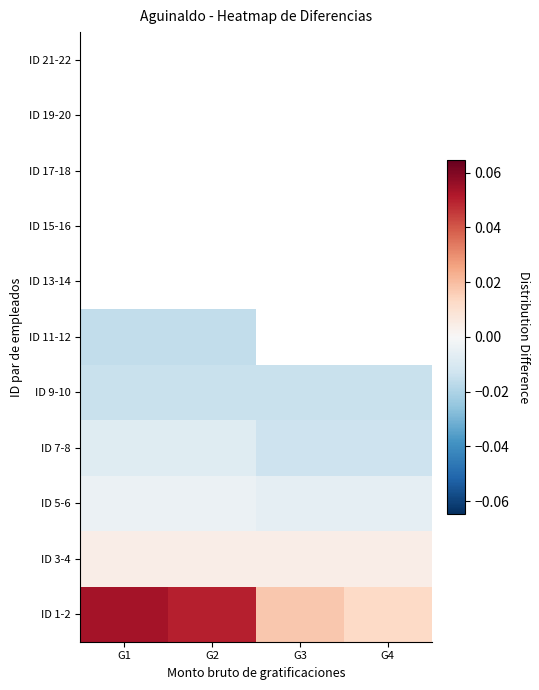

Rank the series by their maximum value, from lowest to highest.

ID 11-12, ID 13-14, ID 15-16, ID 17-18, ID 19-20, ID 21-22, ID 9-10, ID 7-8, ID 5-6, ID 3-4, ID 1-2